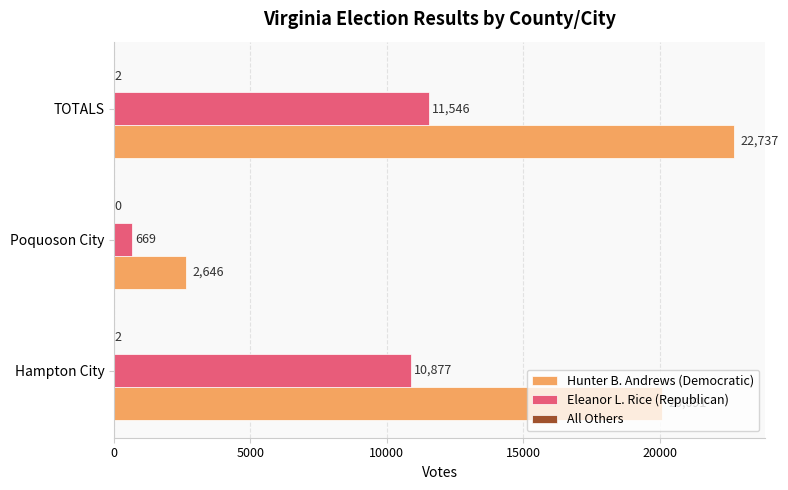

At which category is the sum across all series the highest?

TOTALS